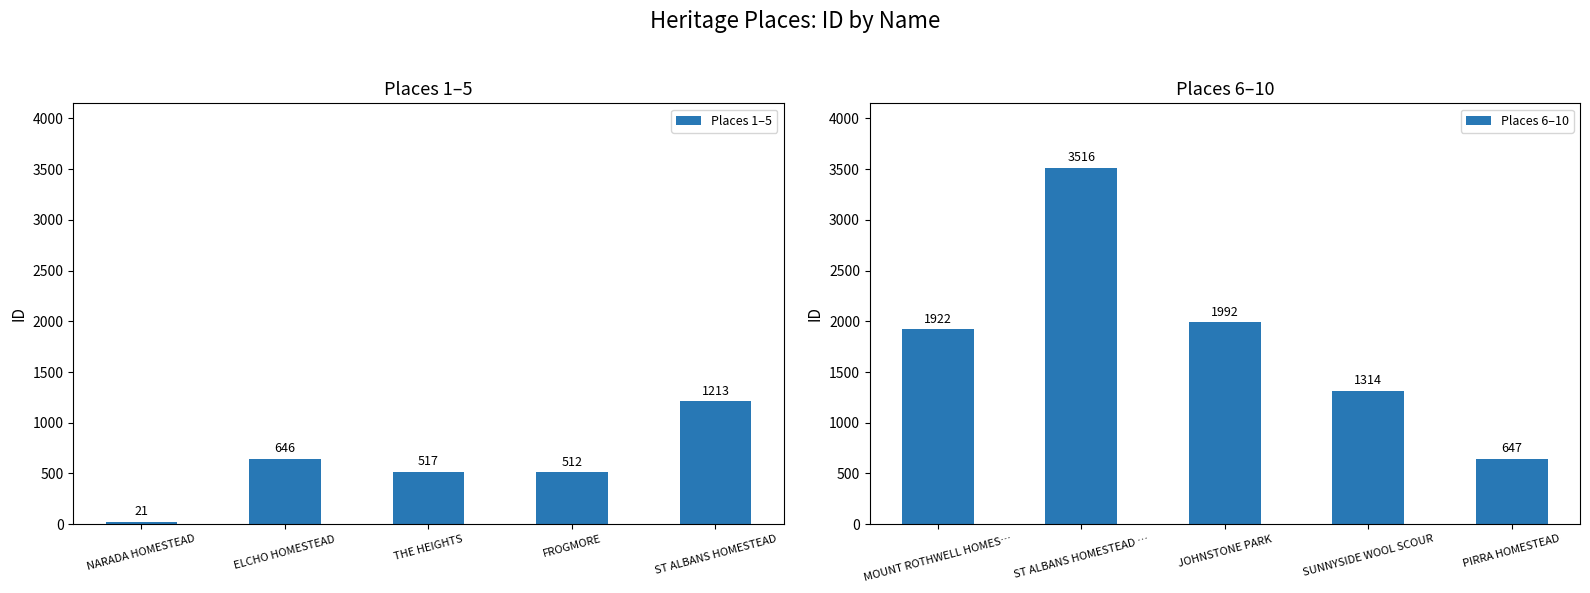

How many distinct data groups are displayed?

2